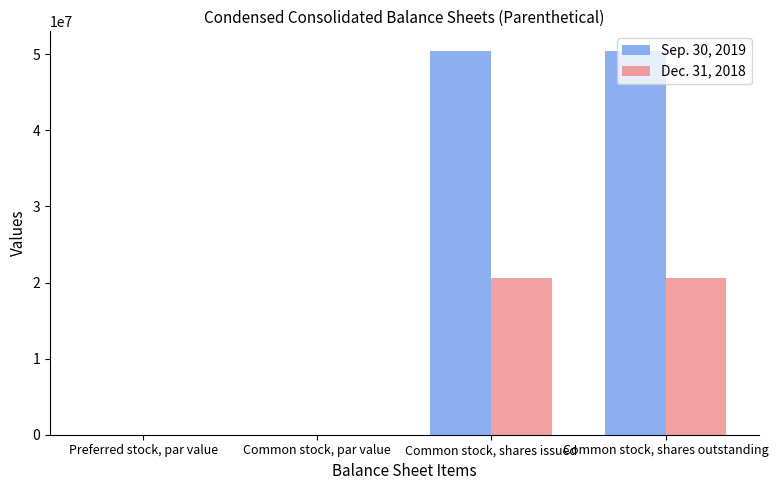

Which series has the largest total across all categories?

Sep. 30, 2019